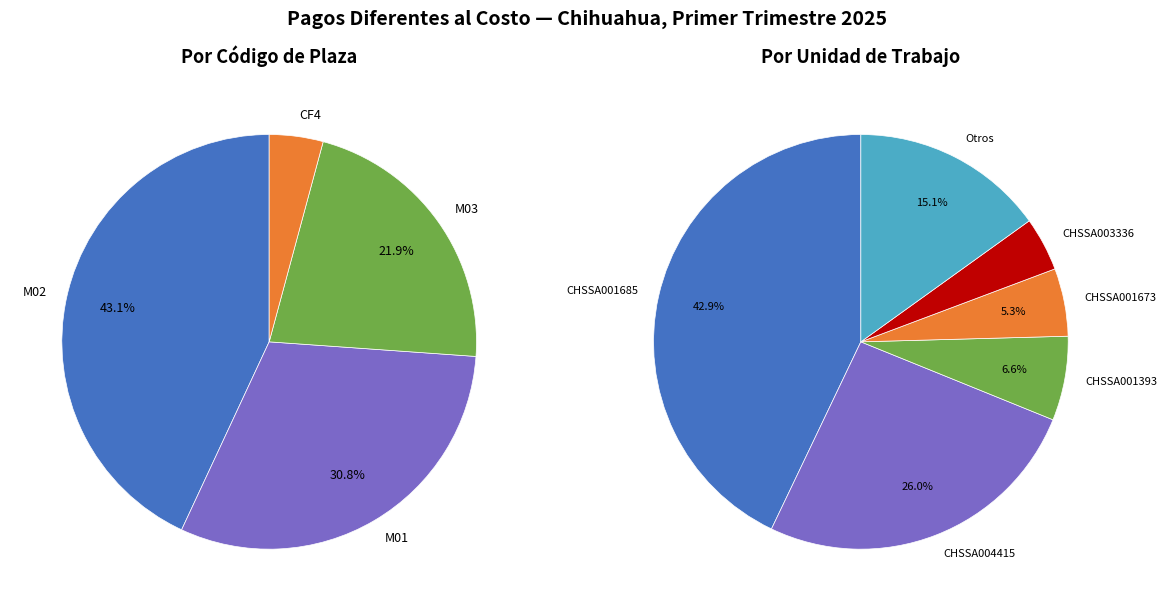

Is there any slice that represents more than half of the pie?

No